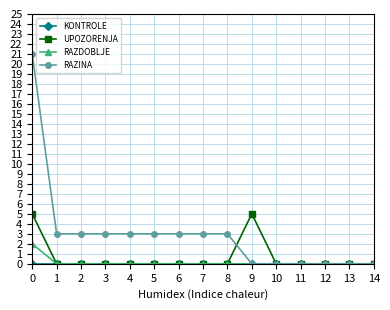

The RAZDOBLJE series shows -1 at 1. True or false?

False